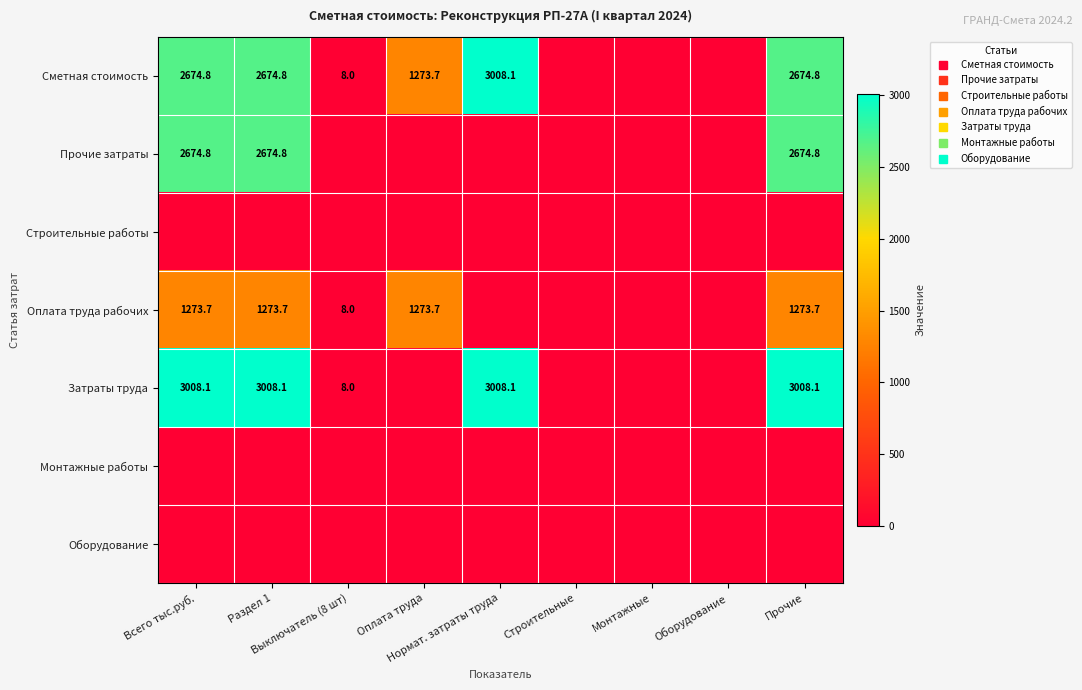

At which category is the sum across all series the highest?

Всего тыс.руб.